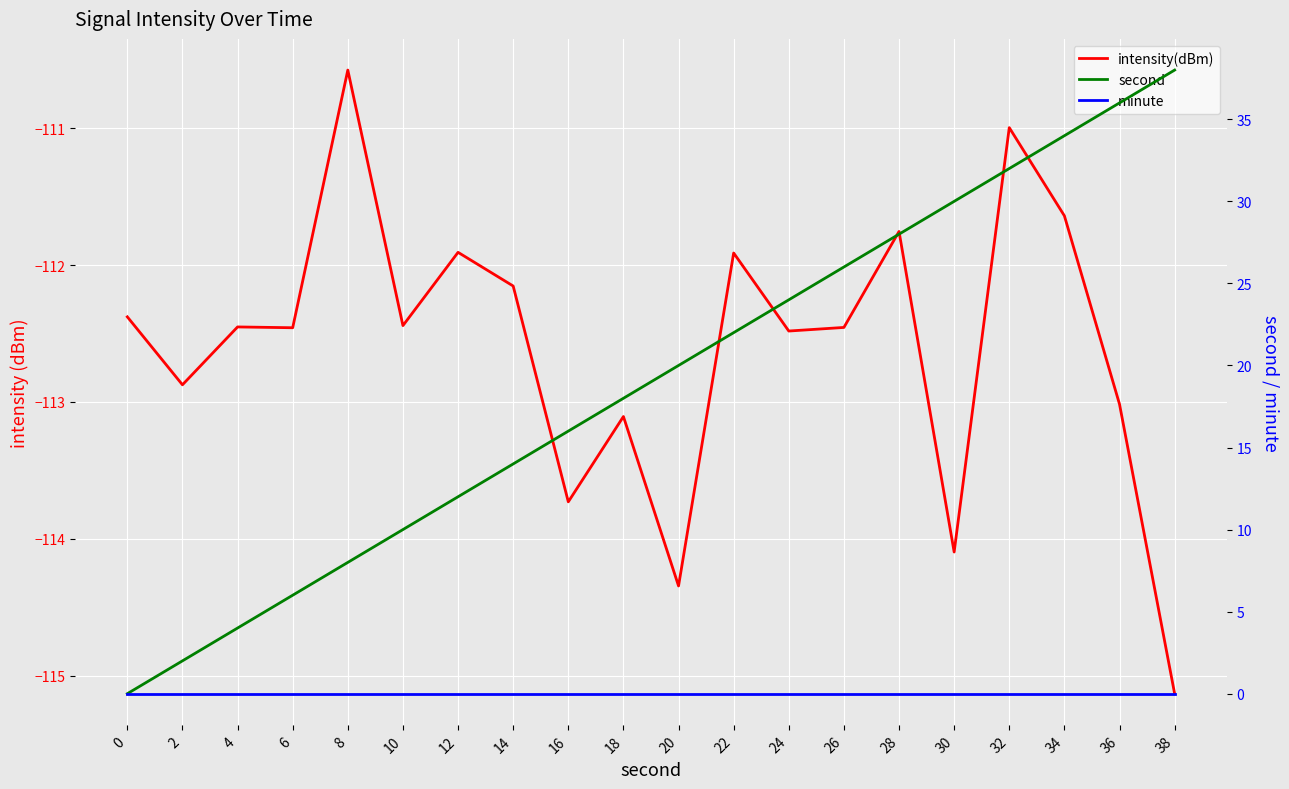

Where is intensity(dBm) nearest to the value -112?

22